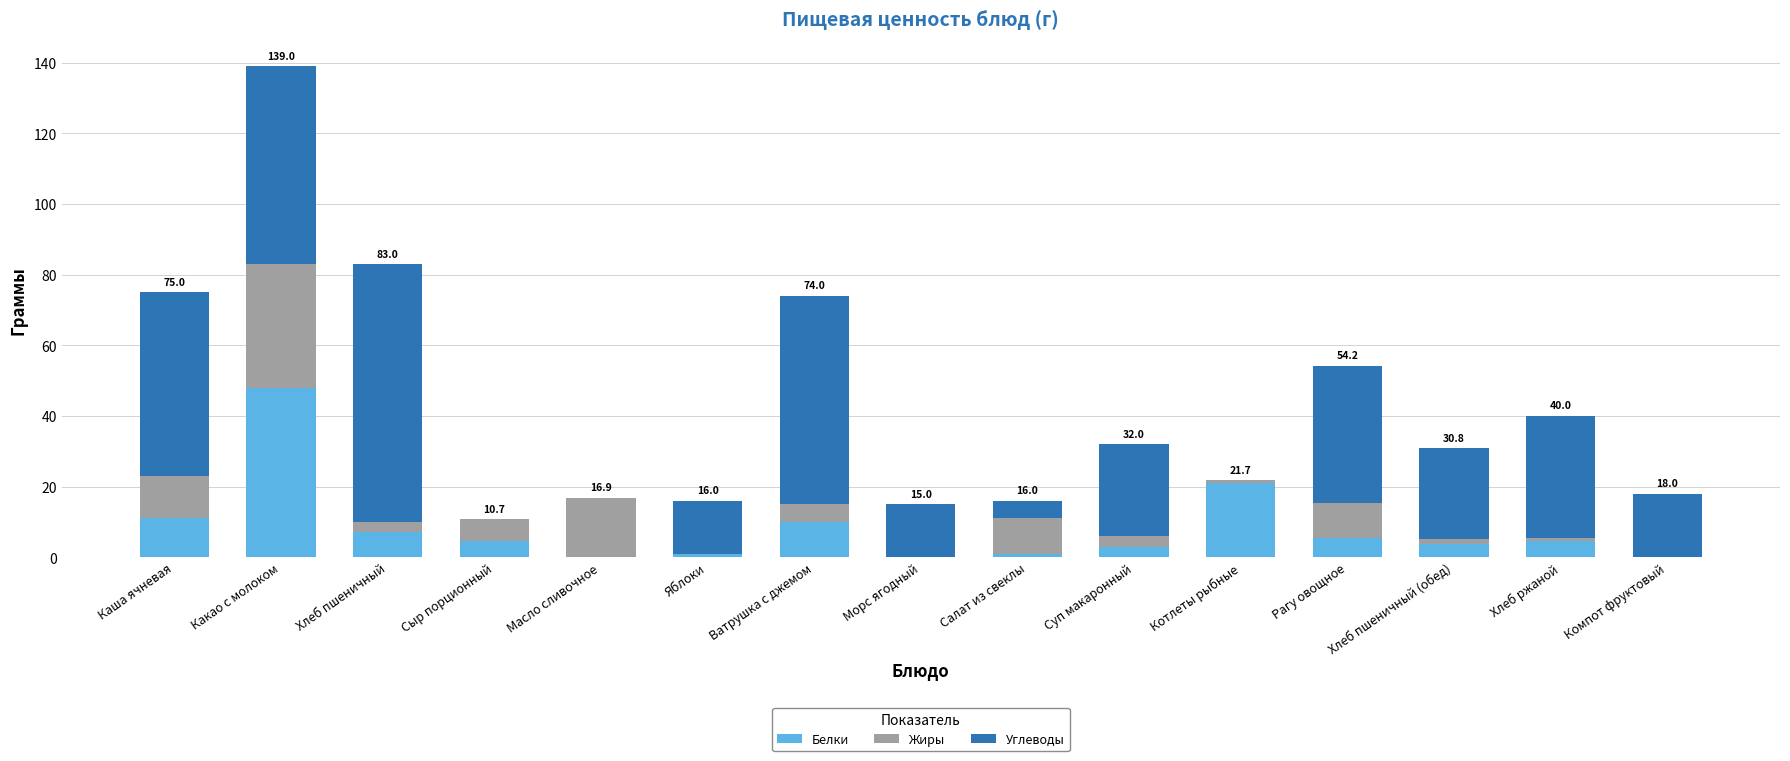

What is the sum of the Белки values at Сыр порционный and Рагу овощное?

10.0